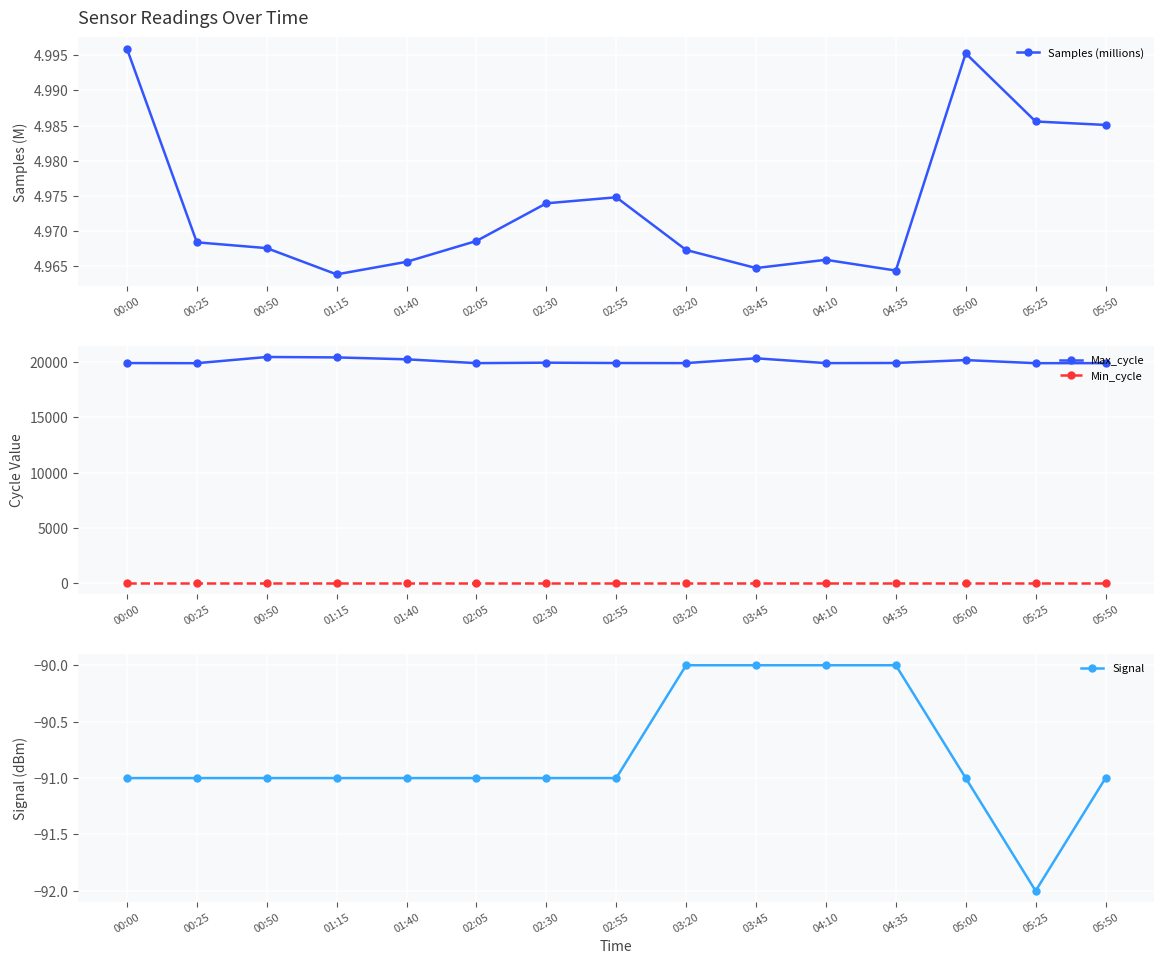

What position from the right is 01:40?

11